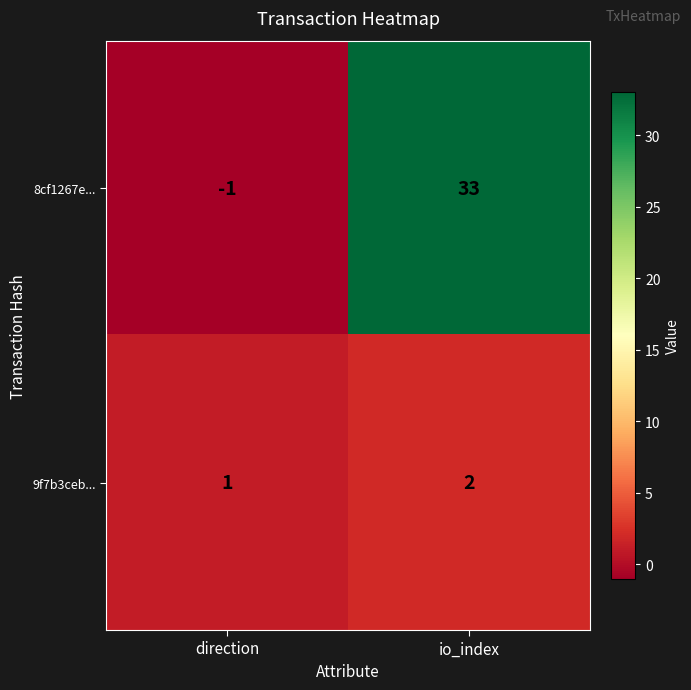

What is the sum of all 9f7b3ceb... values?

3